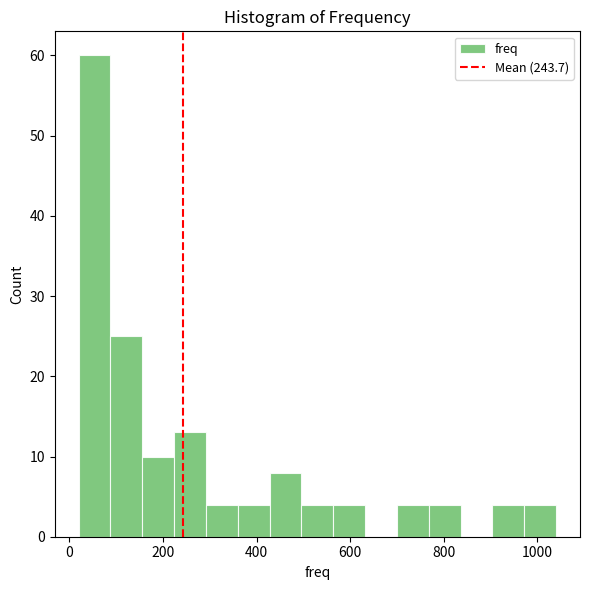

Read against the x-axis, roughly where is the centre of the tallest bar?

60